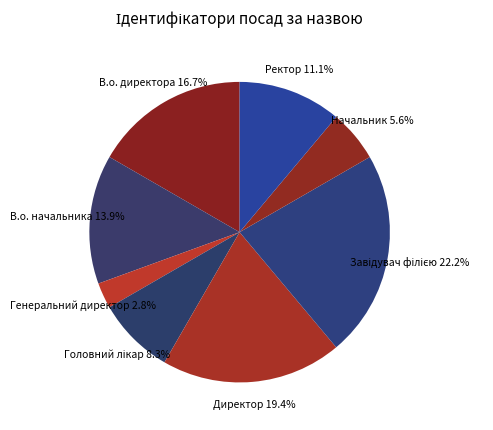

Do Ректор and Генеральний директор together represent more than half of the pie?

No